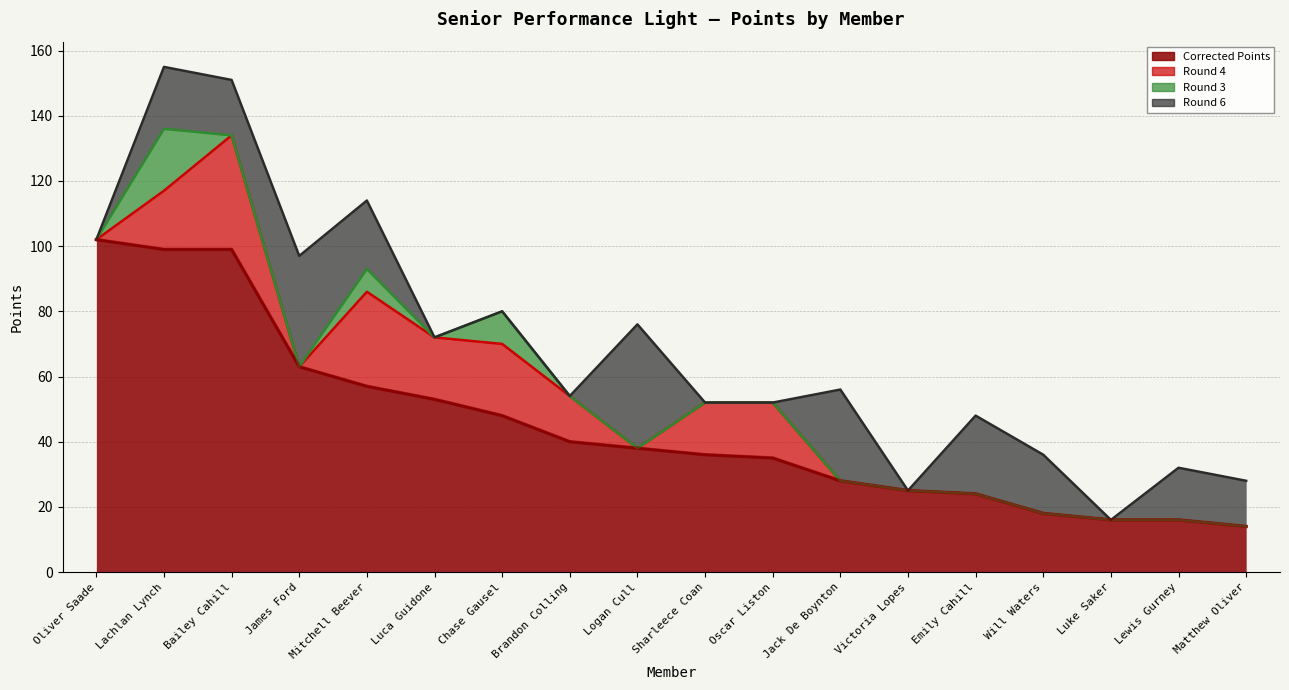

The value of Round 3 at Lachlan Lynch is 19. True or false?

True